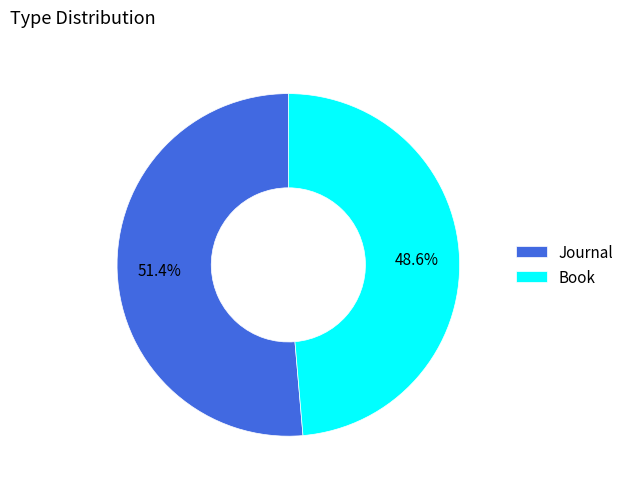

To the nearest percent, what is the average slice percentage?

50%